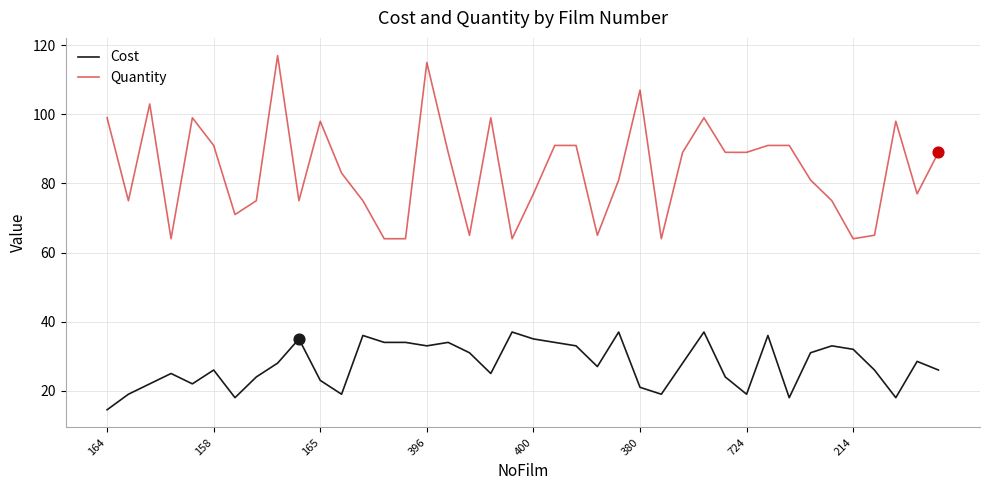

Which series has the widest spread of values?

Quantity